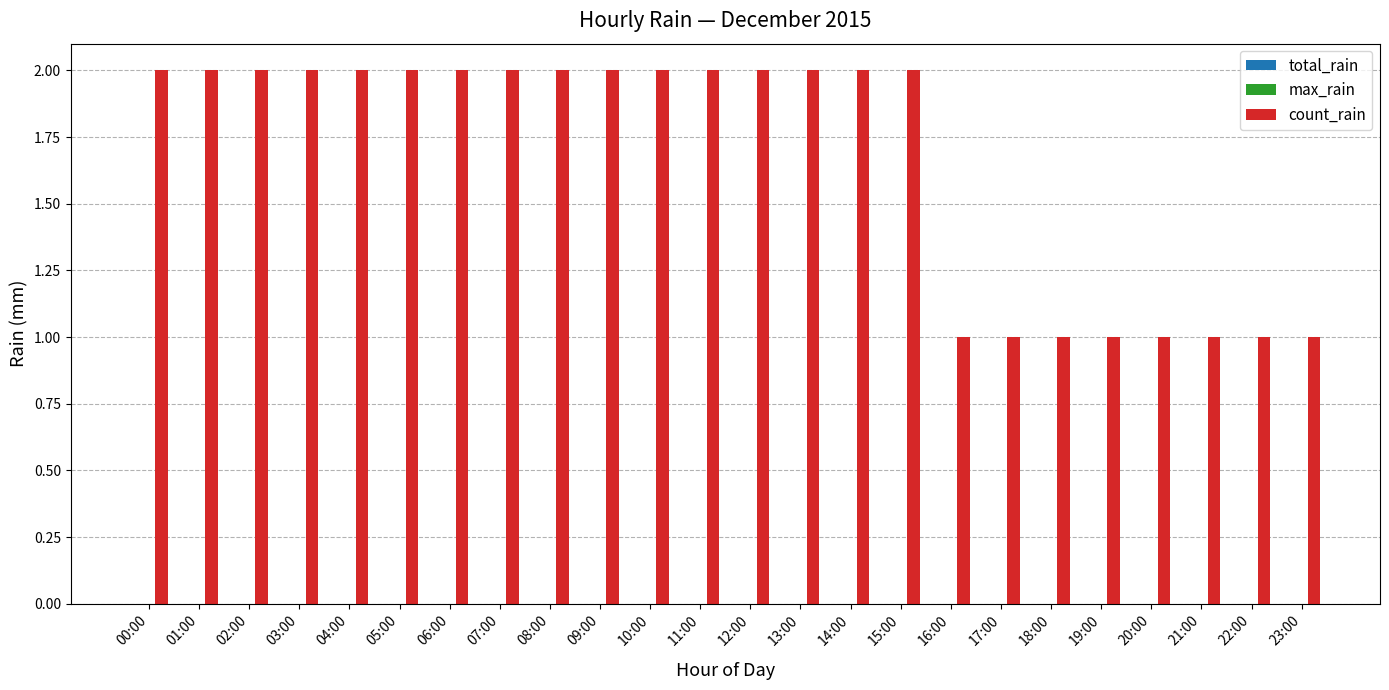

What is the greatest value displayed?

2